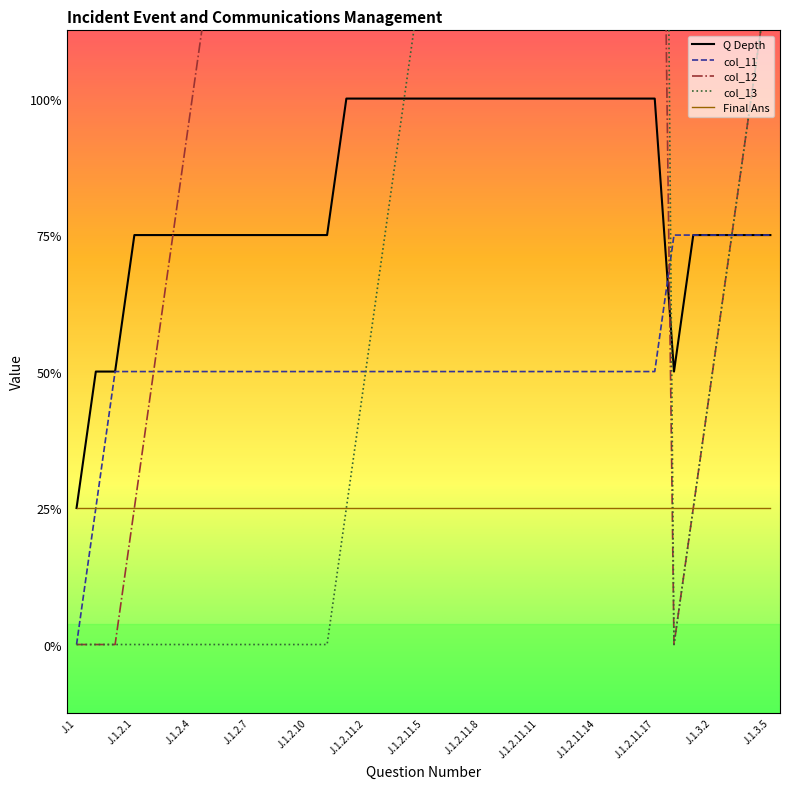

Rank the series by their maximum value, from highest to lowest.

col_13, col_12, Q Depth, col_11